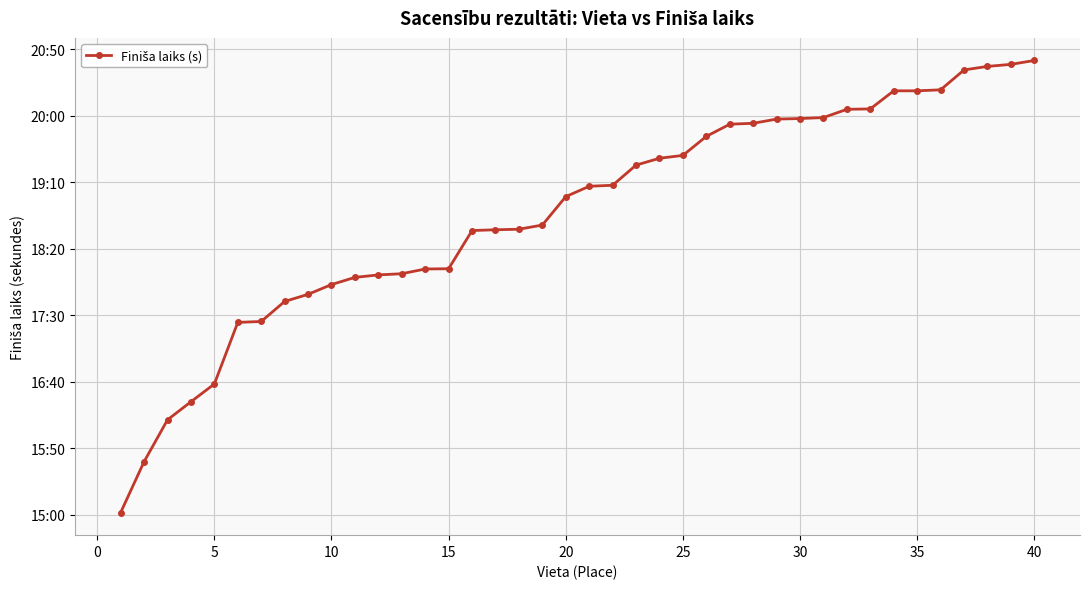

Reading right to left, what are all the values shown in this chart?

1241.5	1238.5	1237.0	1234.3	1219.4	1218.7	1218.7	1205.0	1204.8	1198.5	1197.8	1197.4	1194.2	1193.5	1184.4	1170.1	1168.0	1162.8	1147.7	1146.9	1139.1	1117.8	1114.6	1114.2	1113.6	1084.9	1084.7	1081.2	1080.2	1078.4	1073.0	1065.7	1060.3	1045.2	1044.5	998.2	984.9	971.3	939.9	901.6